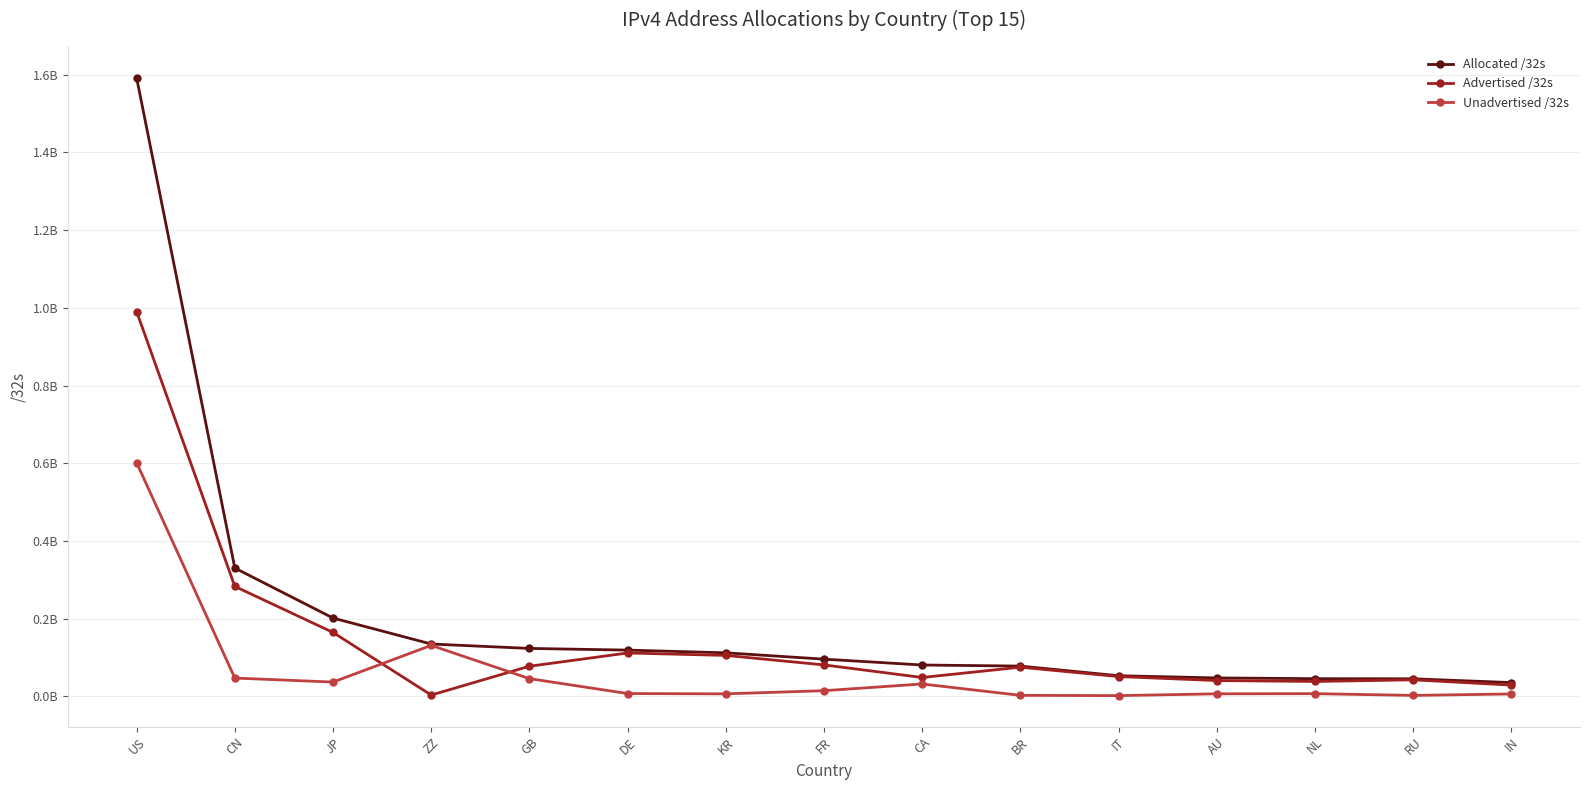

What is the lowest value of the Advertised /32s series?

3526656